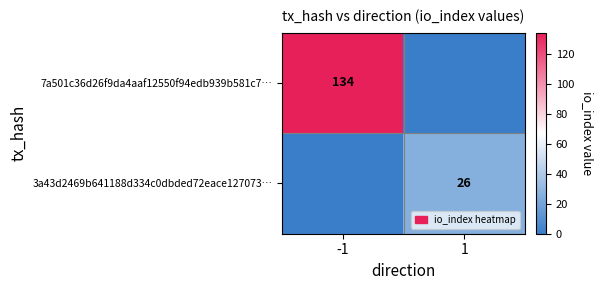

At which category is the sum across all series the highest?

-1